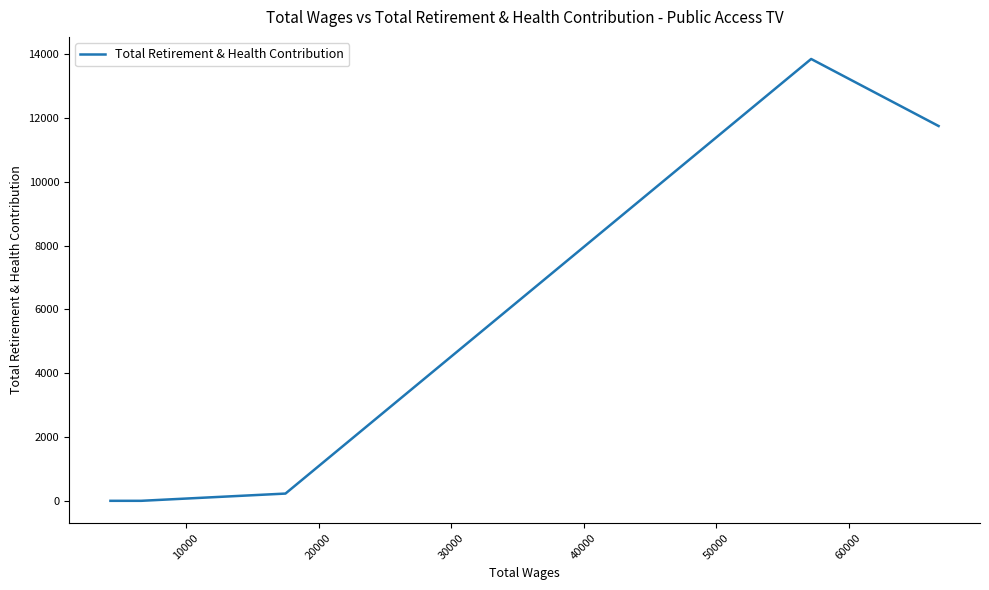

Reading left to right, what are all the values shown in this chart?

0	0	227	13845	11744